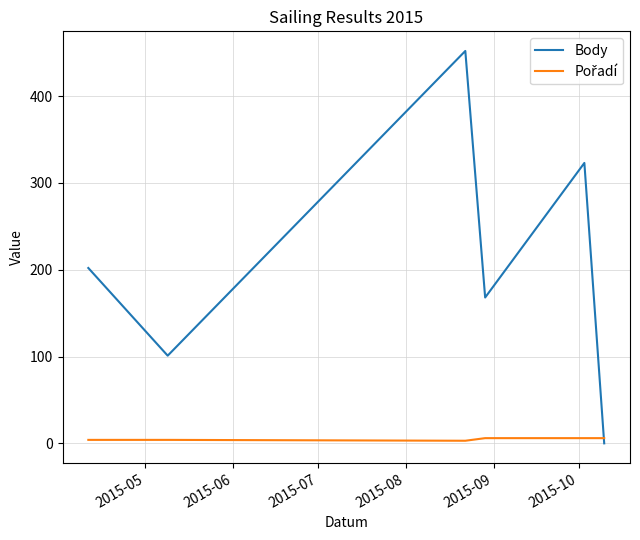

Which series has the widest spread of values?

Body